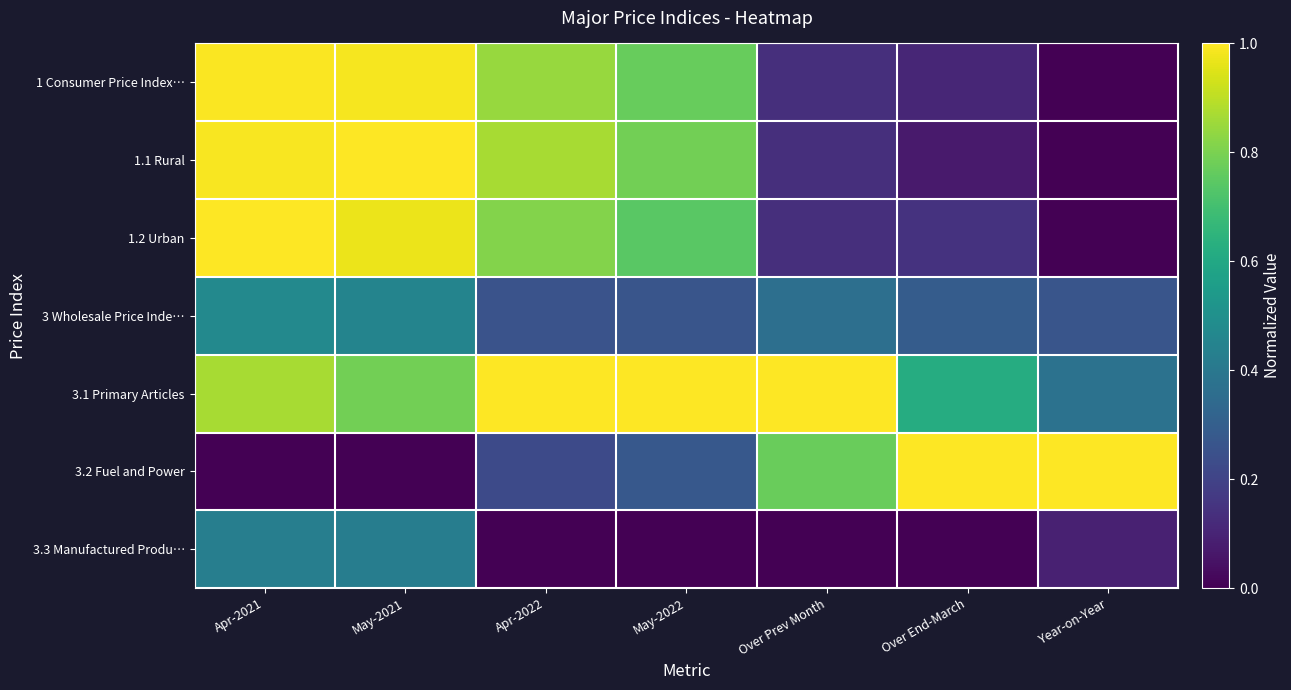

What is the spread (max minus min) of values at Over Prev Month?

1.0